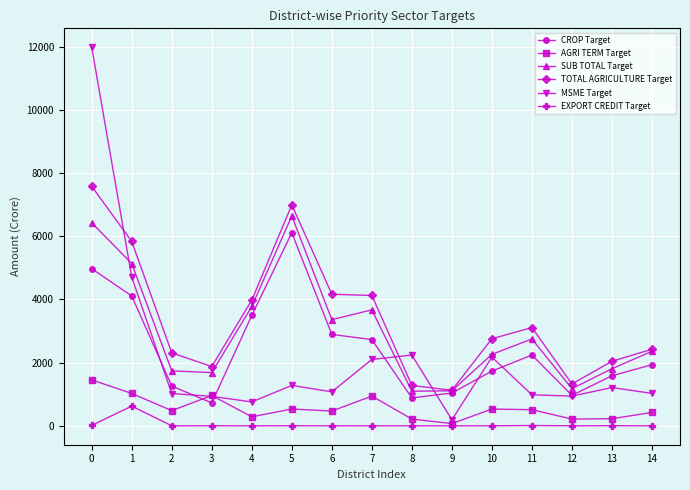

What are all the series names shown in the legend?

CROP Target, AGRI TERM Target, SUB TOTAL Target, TOTAL AGRICULTURE Target, MSME Target, EXPORT CREDIT Target